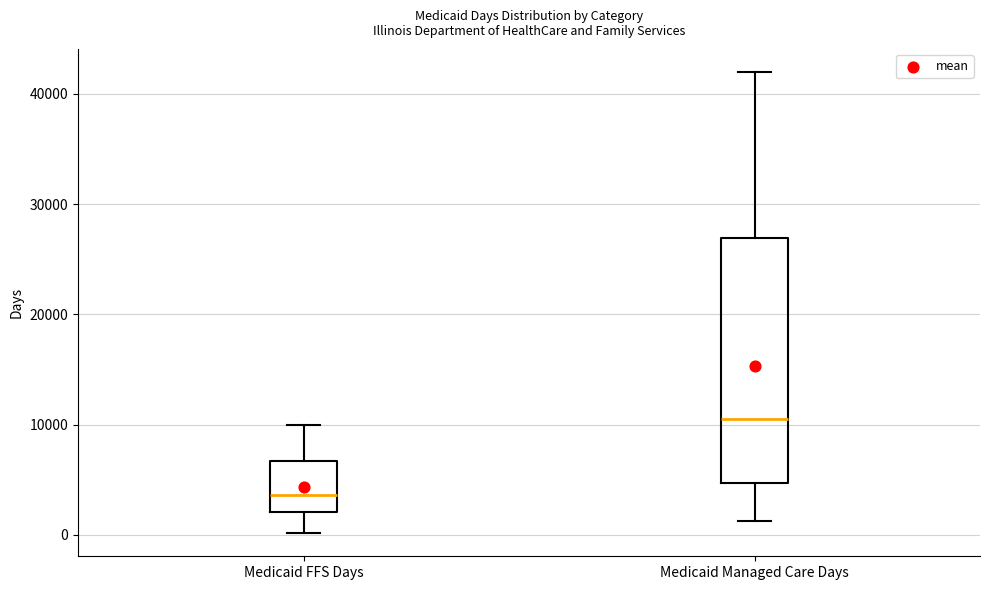

Reading left to right, read every box against the y-axis: the position of its median line, the range the box covers, and the ends of its whiskers. The values are not printed on the chart, so give them approximately, as read against the axis.

Medicaid FFS Days: median 4000, box 2000 to 7000, whiskers 0 to 10000
Medicaid Managed Care Days: median 11000, box 5000 to 27000, whiskers 1000 to 42000